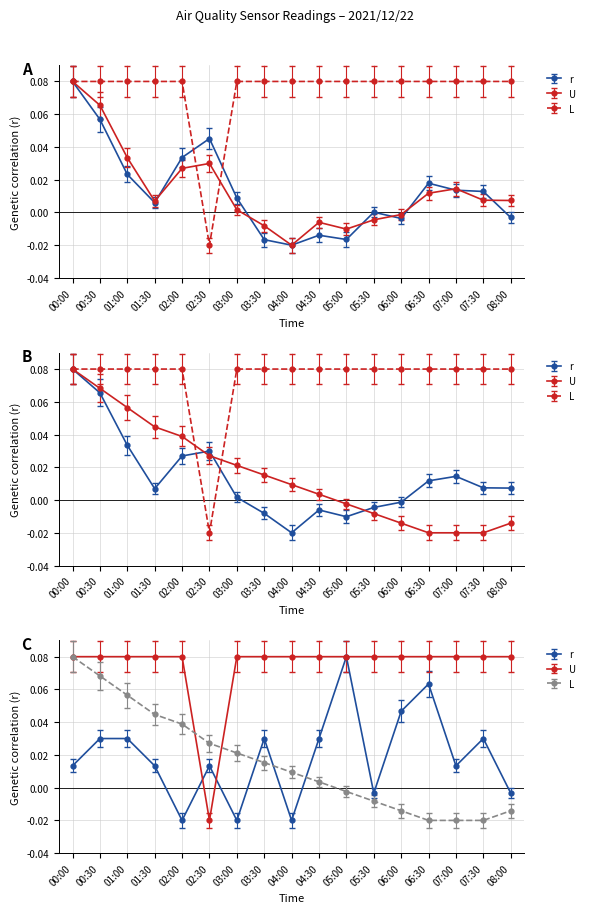

What is the label of the 9th point from the right?

04:00